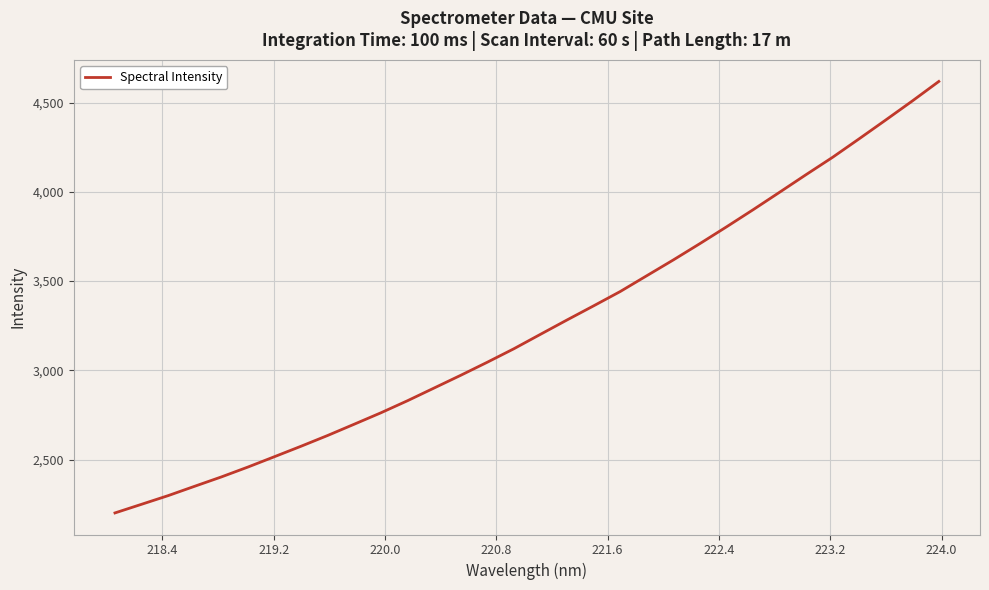

What is the maximum value shown in the chart?

4619.0